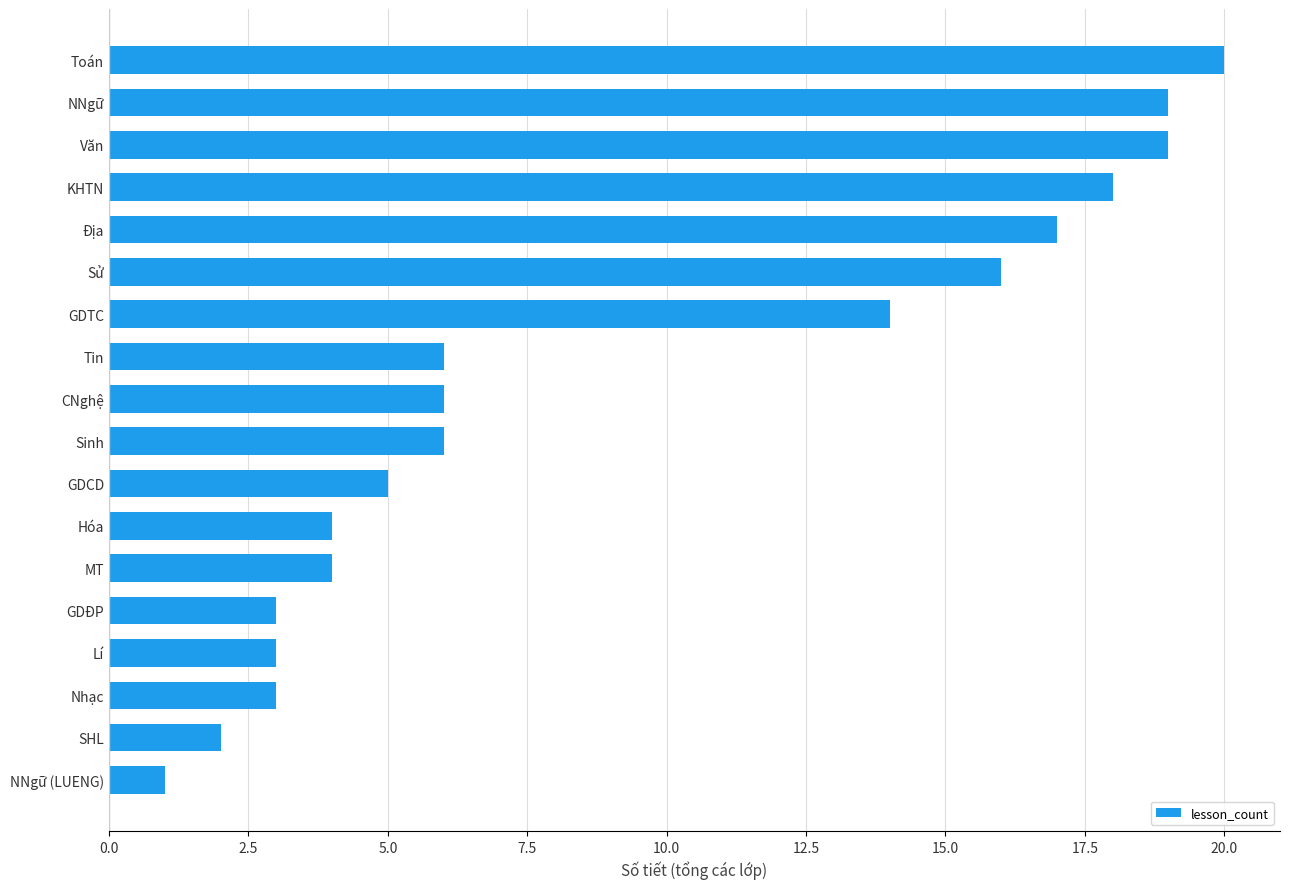

Does the chart contain any negative values?

No